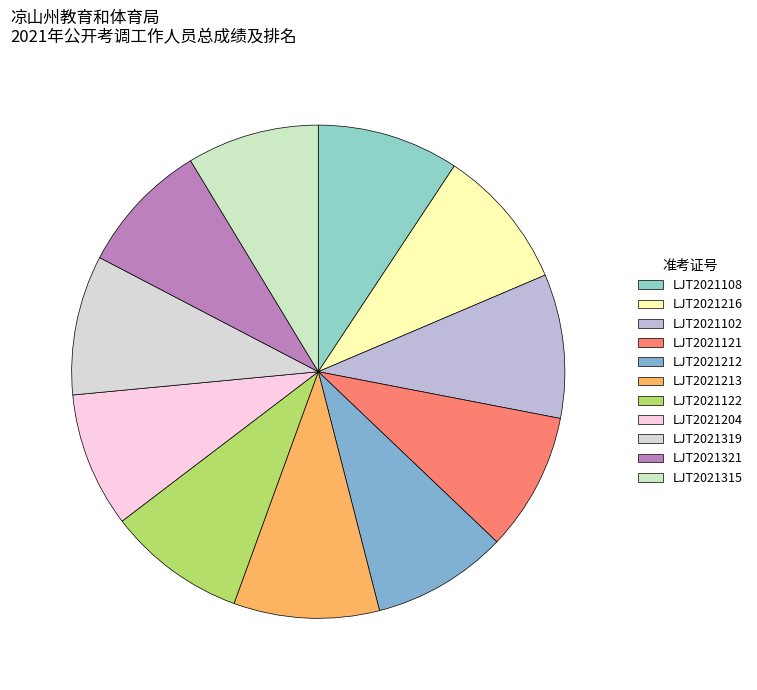

Does any single category account for the majority?

No